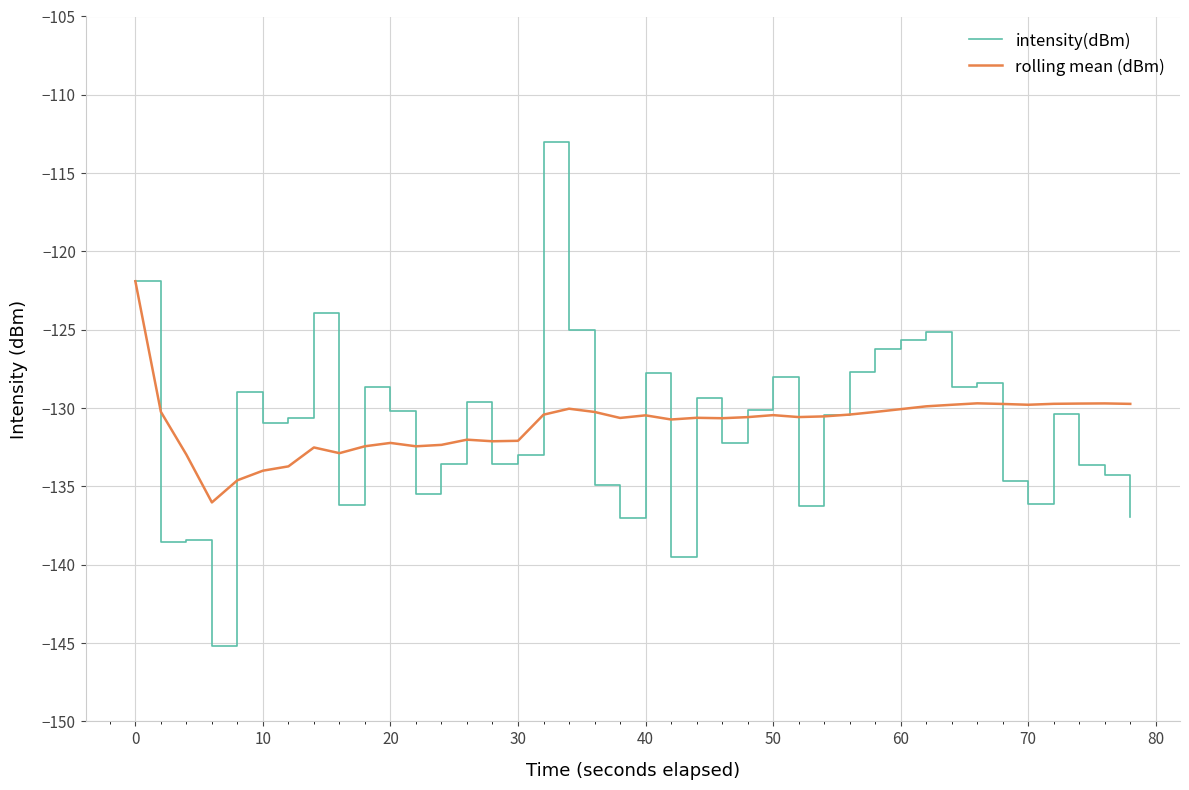

Does the chart have visible grid lines?

Yes